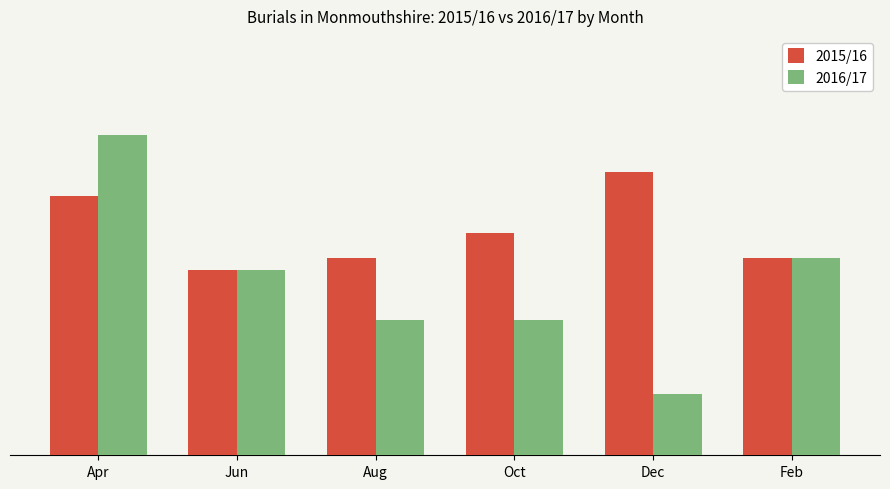

Which series has the largest total across all categories?

2015/16